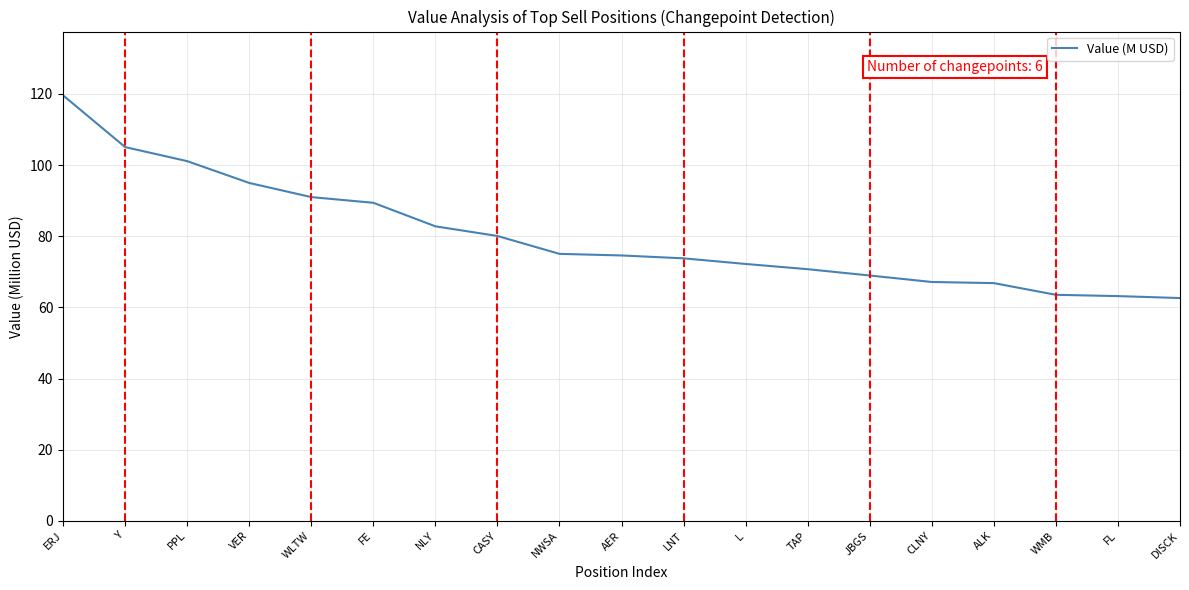

Between AER and FL, which is larger?

AER